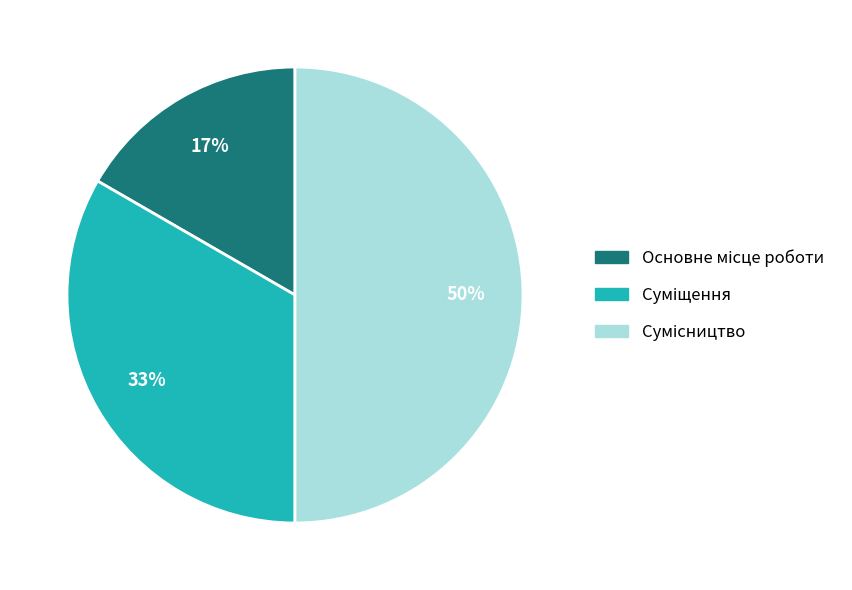

To the nearest percent, what is the difference between the largest and smallest slice percentages?

33%